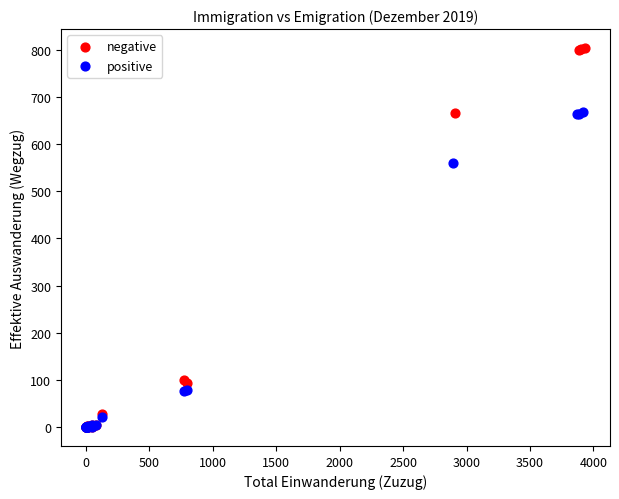

Which series has the widest spread of Y values?

negative